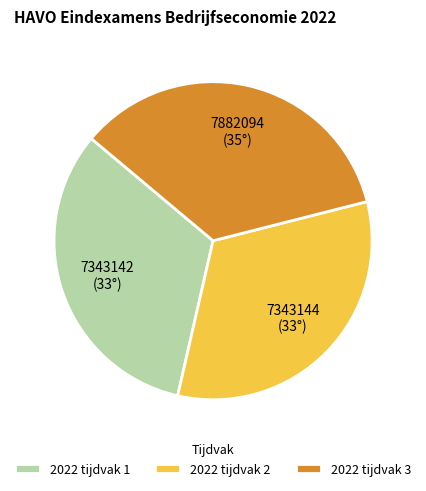

Combined, do 2022 tijdvak 1 and 2022 tijdvak 2 account for over 50%?

Yes